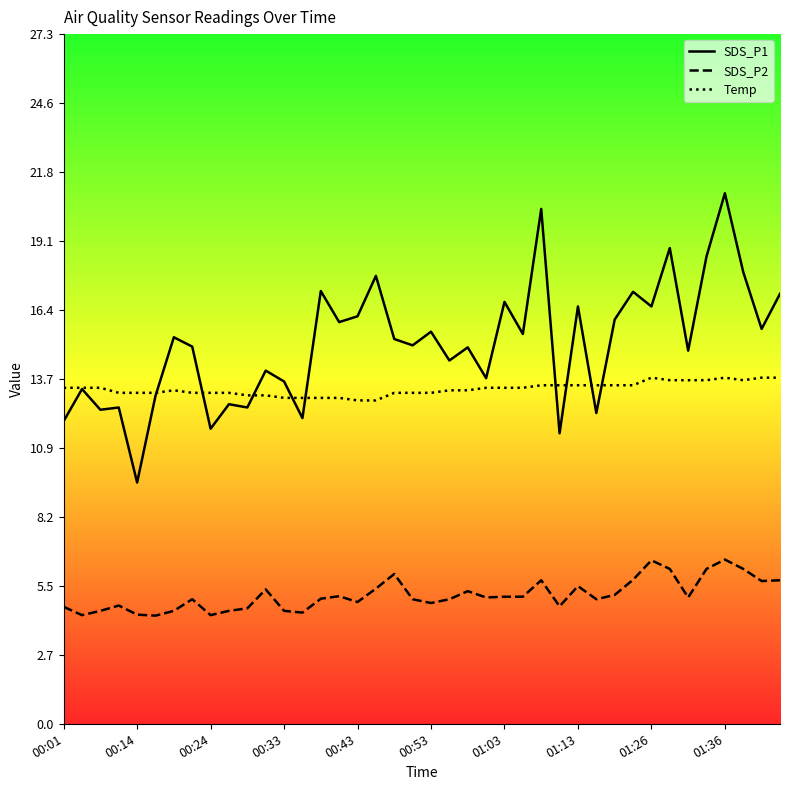

What is the sum of all SDS_P2 values?

203.9